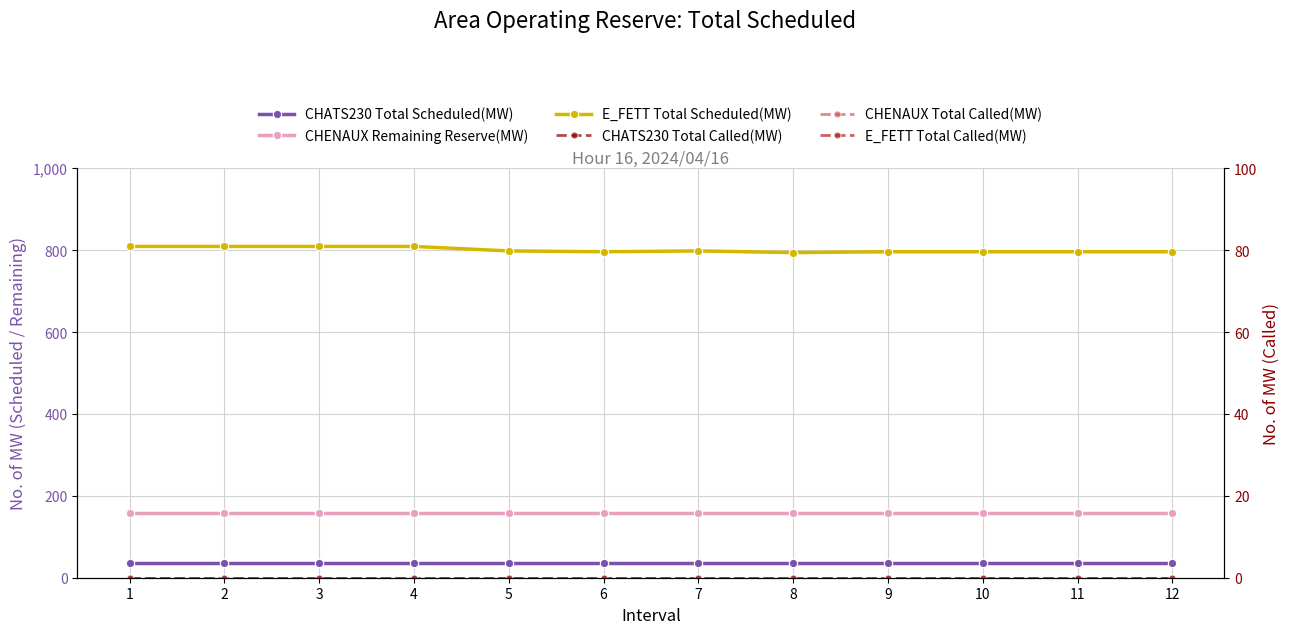

Which series changed the most between 3 and 11?

E_FETT Total Scheduled(MW)